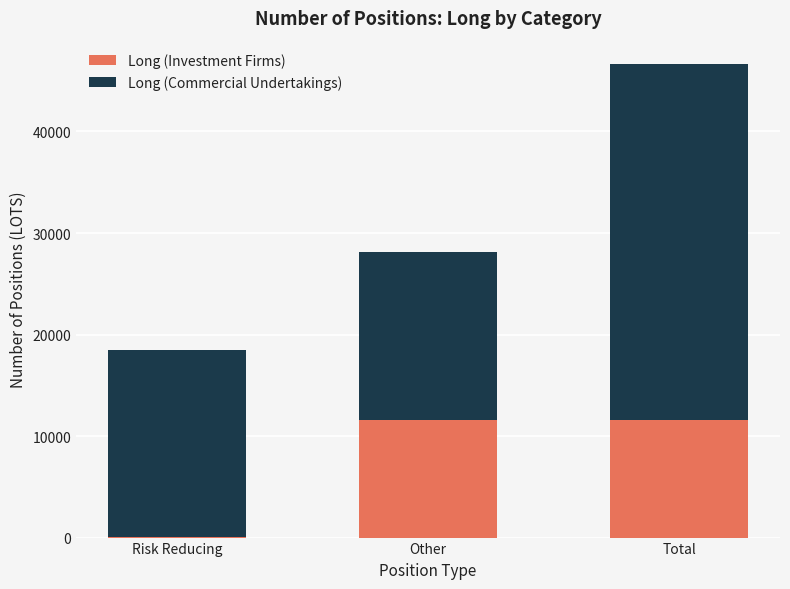

What is the sum of the Long (Investment Firms) values at Other and Total?

23194